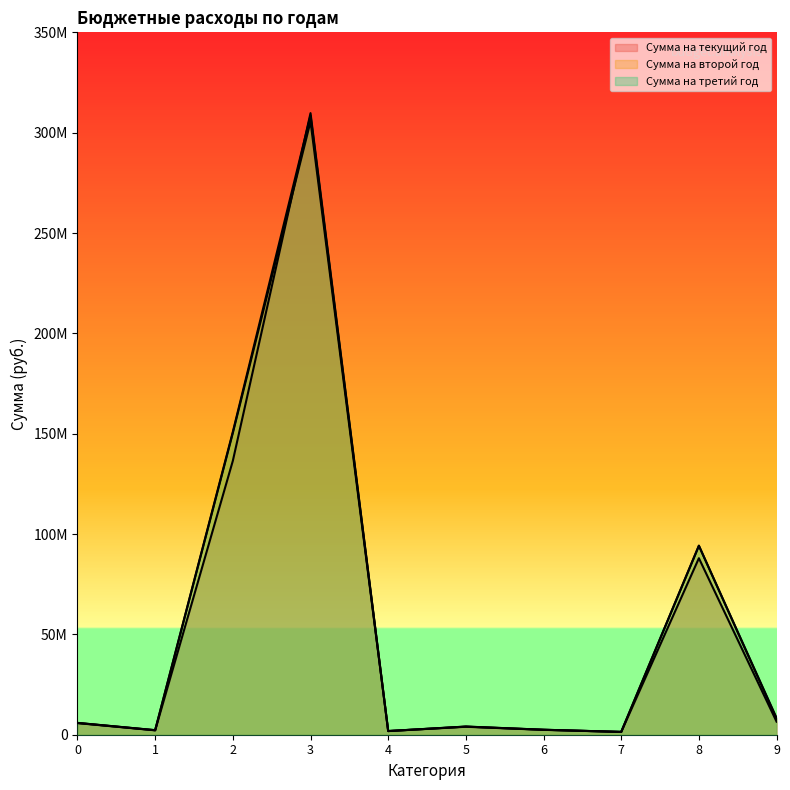

At which label does Сумма на второй год reach its peak?

3